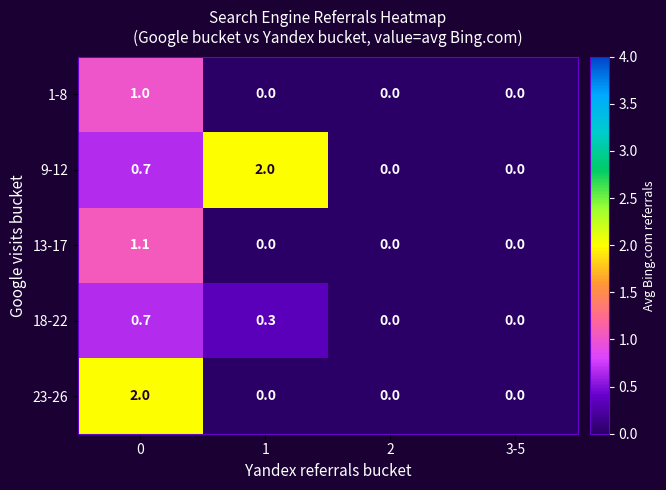

What is the difference between the 9-12 values at 1 and 2?

2.0